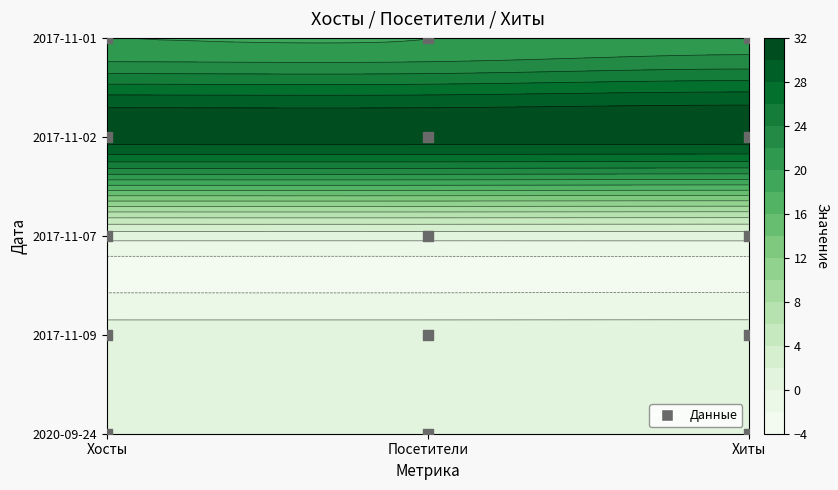

At how many categories does at least one series exceed 27?

3